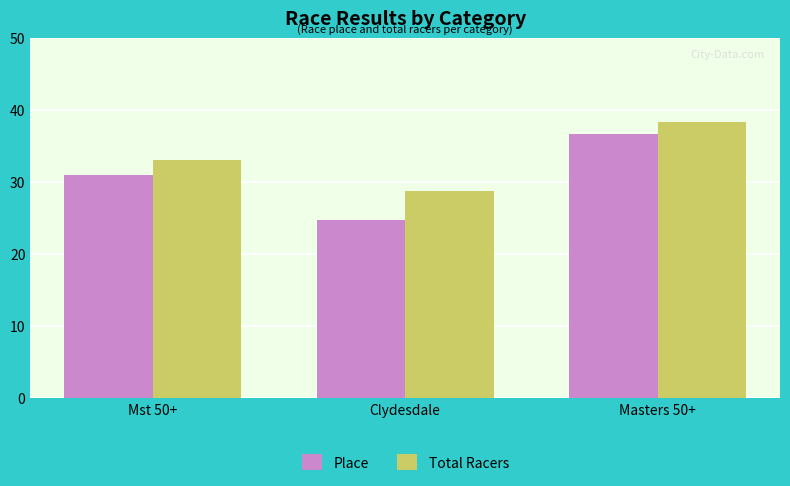

Reading left to right, list all the values displayed in this chart.

Place: Mst 50+=31.0	Clydesdale=24.7	Masters 50+=36.7
Total Racers: Mst 50+=33.0	Clydesdale=28.7	Masters 50+=38.3